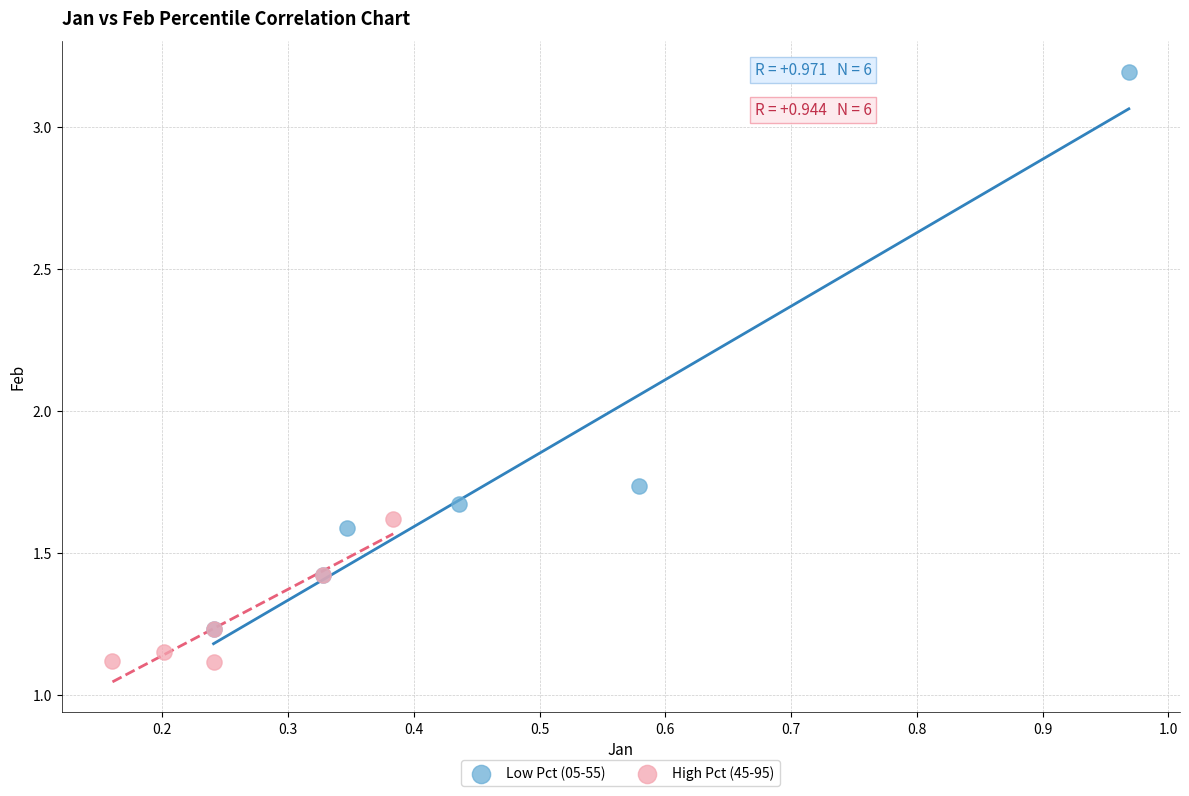

Which series reaches the minimum Y coordinate?

High Pct (45-95)